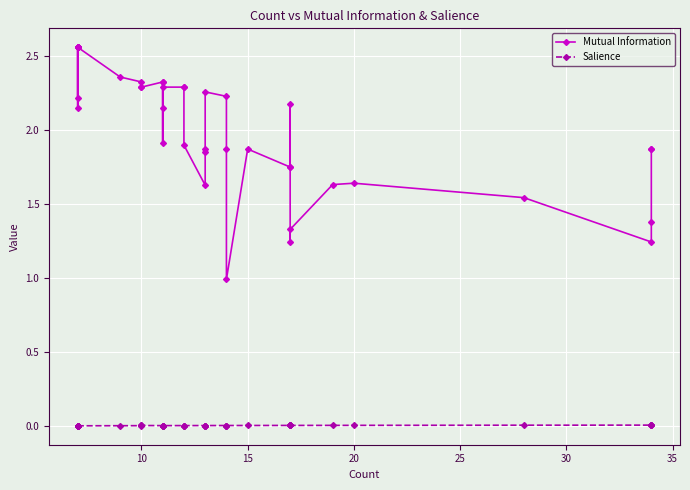

What is the greatest value displayed?

2.6